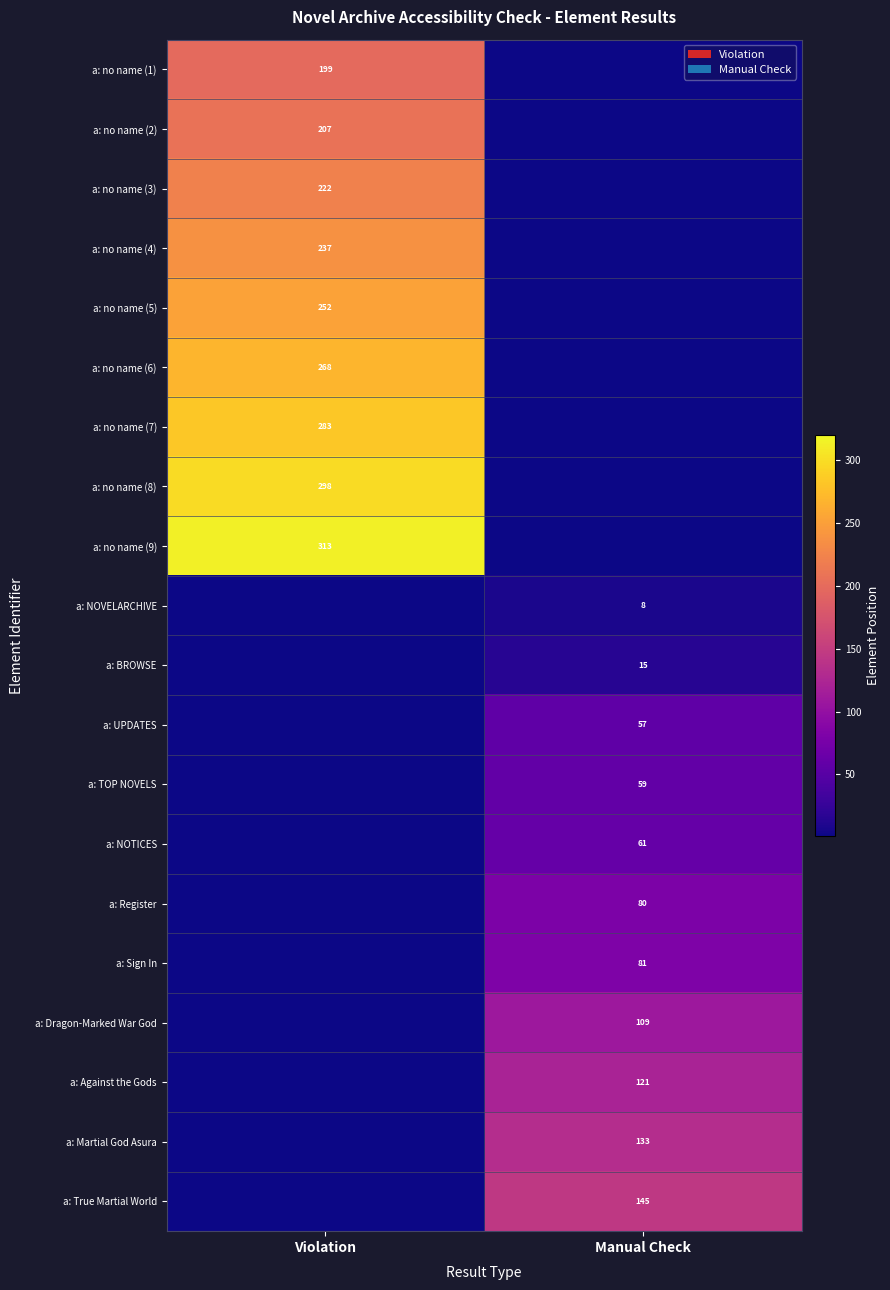

True or false: a: Register has a value of 80 at Manual Check.

True